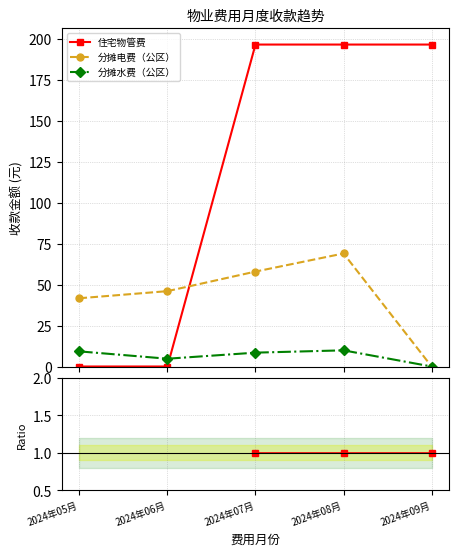

What is the label of the 3rd point from the left?

2024年07月